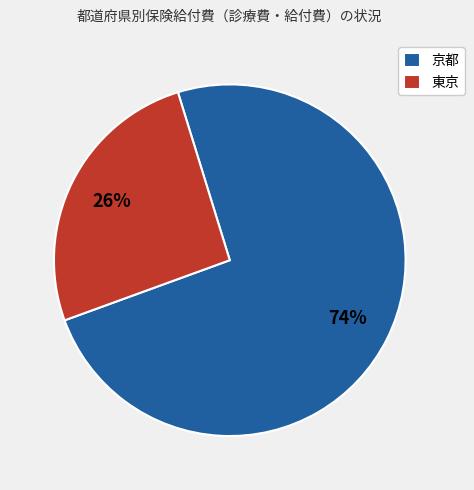

What is the largest slice in the pie chart?

京都